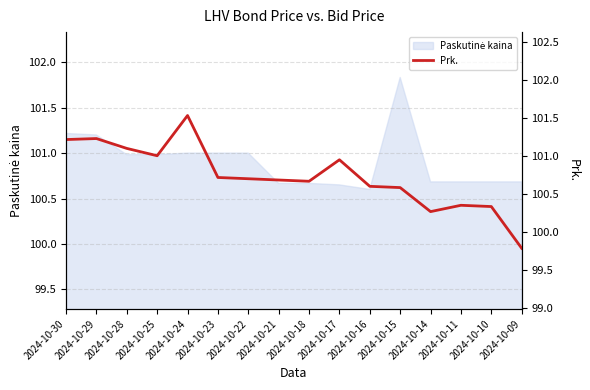

Reading left to right, transcribe all the data shown in this chart.

101.2	101.2	101.1	101.0	101.5	100.7	100.7	100.7	100.7	101.0	100.6	100.6	100.3	100.3	100.3	99.8